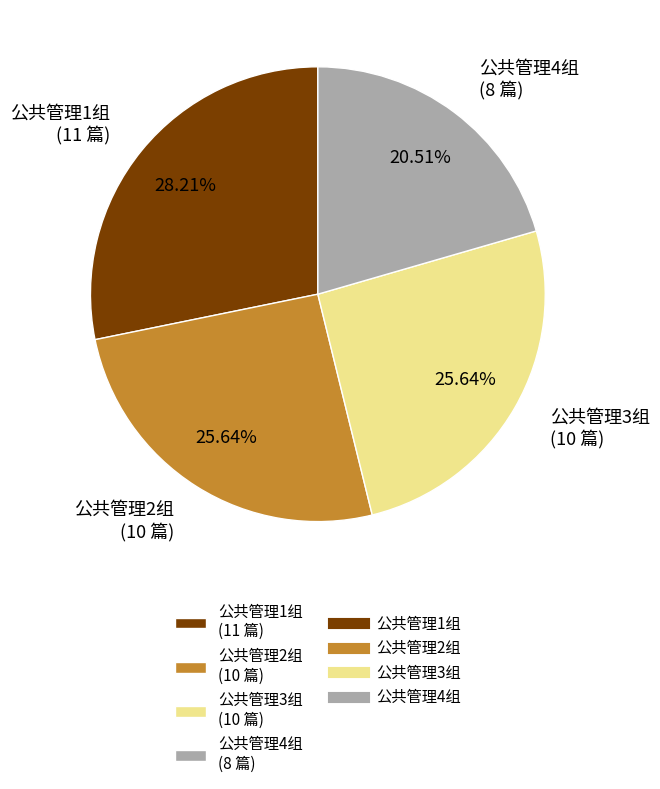

What is the smallest slice in the pie chart?

公共管理4组